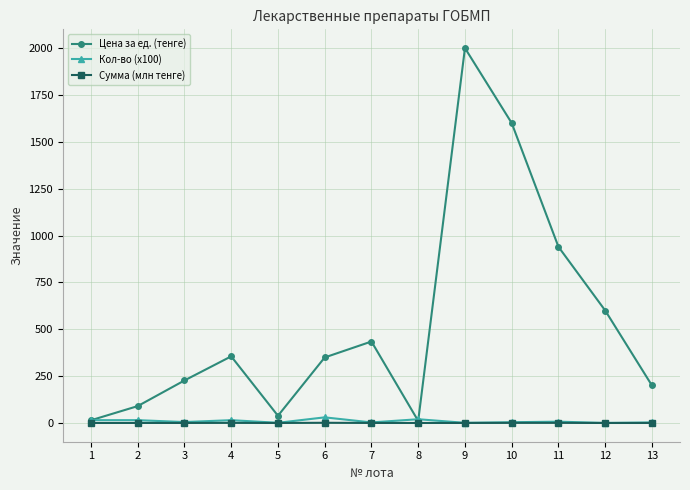

Which series has the largest total across all categories?

Цена за ед. (тенге)